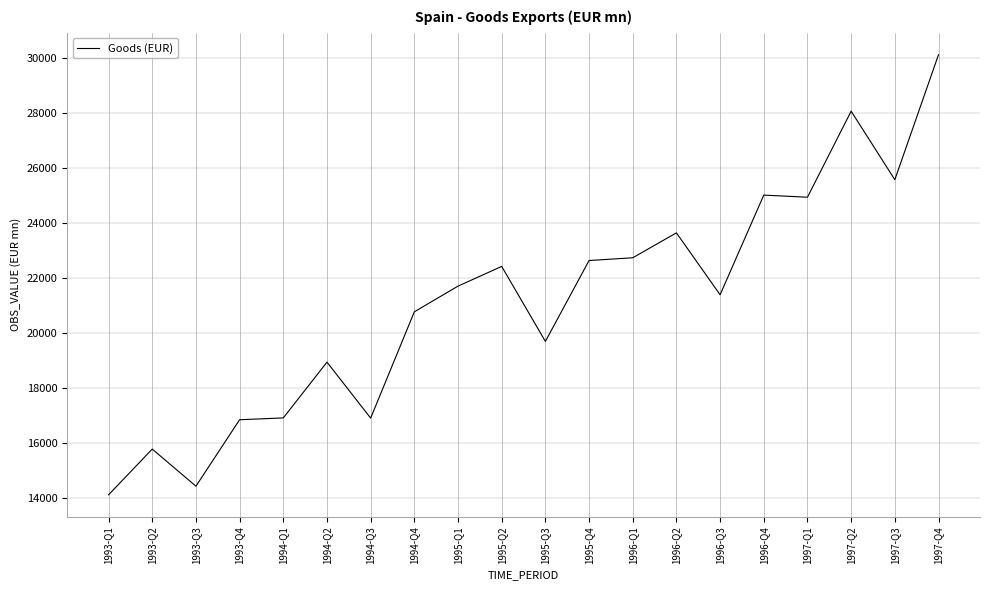

Approximately how many times larger is the value at 1996-Q3 compared to 1993-Q1?

1.5